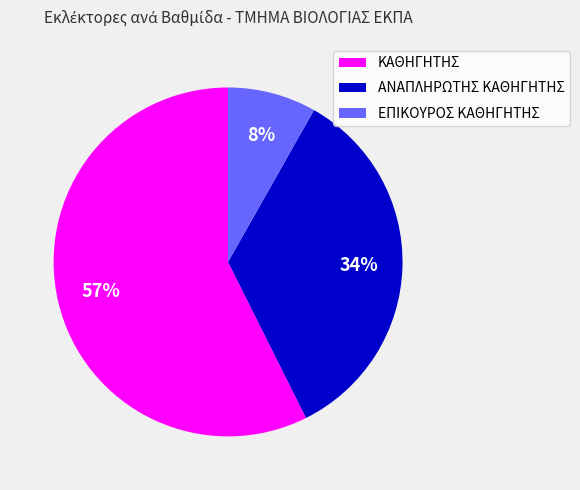

Does ΚΑΘΗΓΗΤΗΣ represent more than half of the total?

Yes